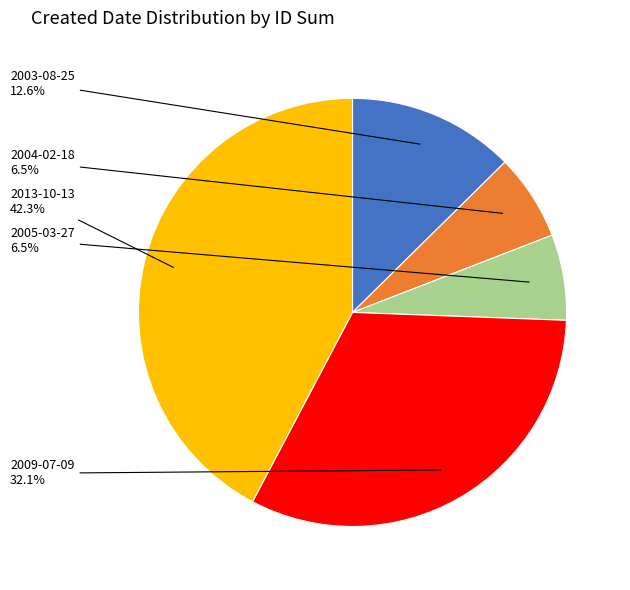

Is there a majority slice in this chart?

No